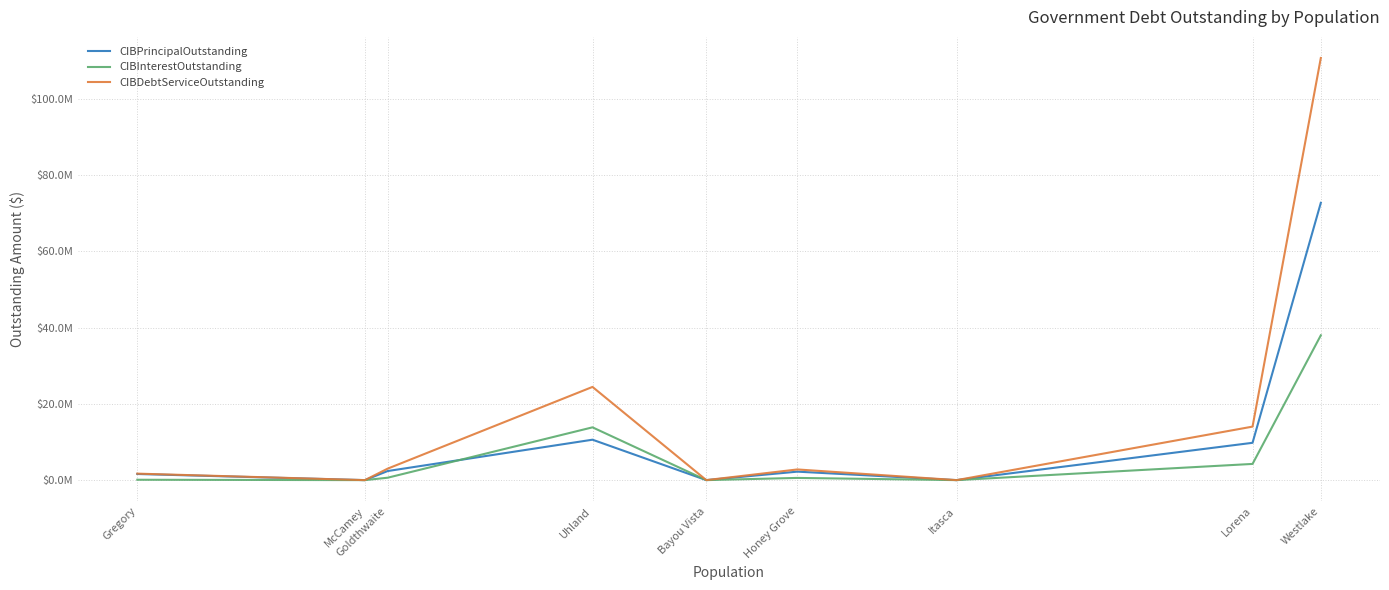

List the labels in order of CIBPrincipalOutstanding value, smallest first.

McCamey, Bayou Vista, Itasca, Gregory, Honey Grove, Goldthwaite, Lorena, Uhland, Westlake